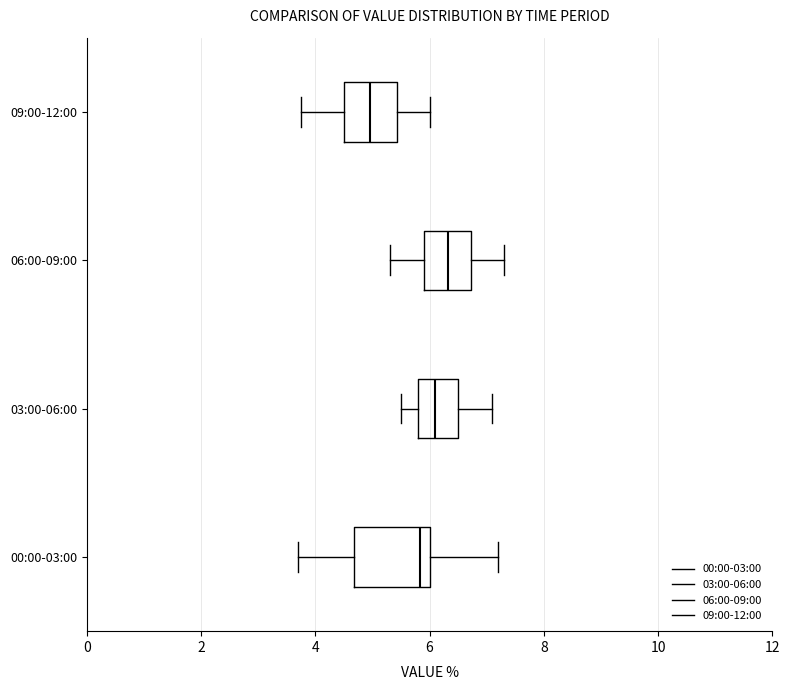

Reading bottom to top, transcribe this box plot: for each box, give where its median line is, the range the box spans, and where its two whiskers end, as read against the x-axis. The values are not printed on the chart, so give them approximately, as read against the axis.

00:00-03:00: median 5.8, box 4.6 to 6.0, whiskers 3.8 to 7.2
03:00-06:00: median 6.2, box 5.8 to 6.6, whiskers 5.6 to 7.2
06:00-09:00: median 6.4, box 6.0 to 6.8, whiskers 5.4 to 7.4
09:00-12:00: median 5.0, box 4.6 to 5.4, whiskers 3.8 to 6.0